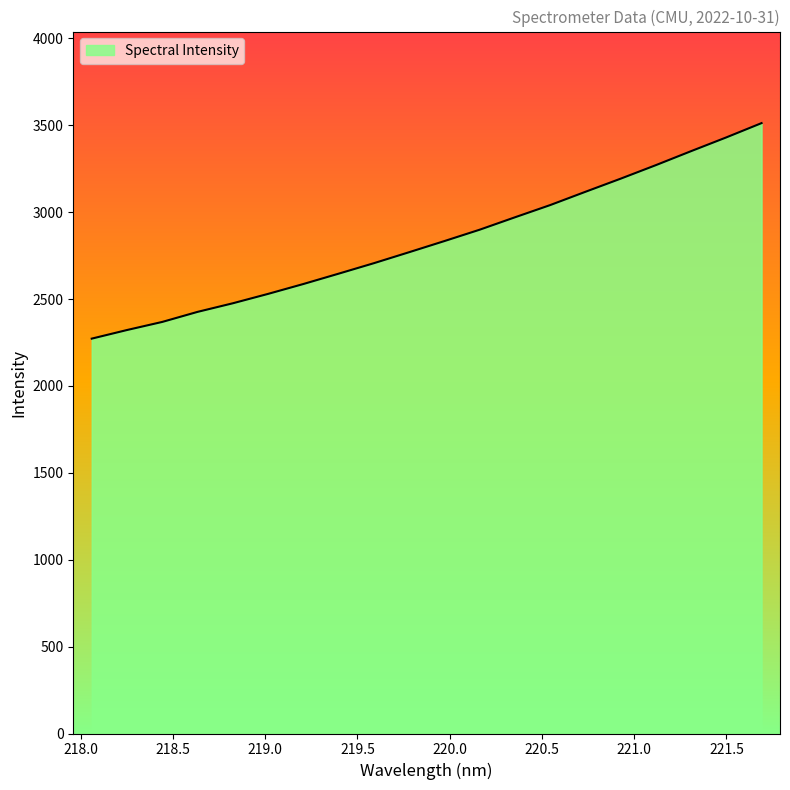

What is the average value?

2836.4